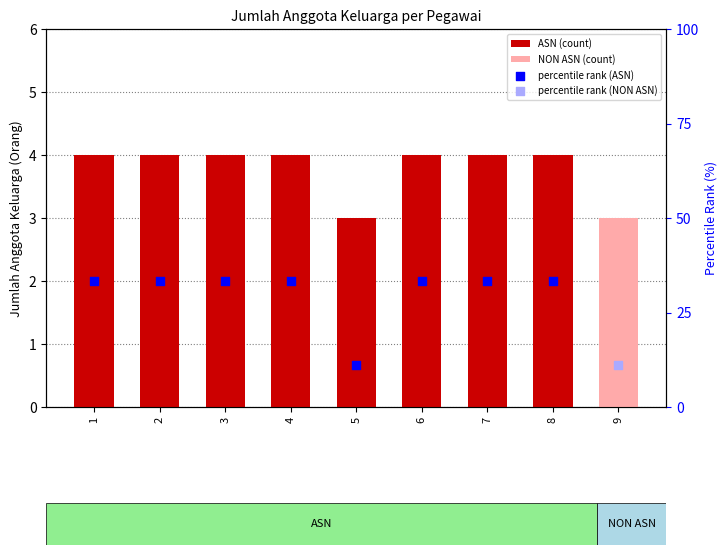

Which series reaches the minimum Y coordinate?

ASN (count)